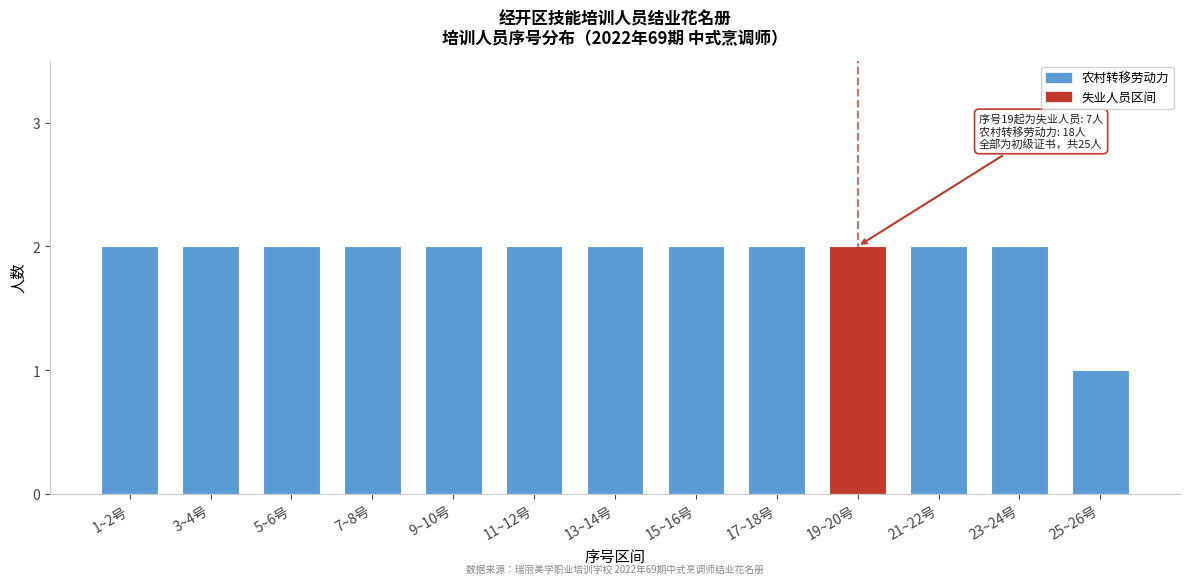

Reading left to right, transcribe all the data shown in this chart.

1~2号=2	3~4号=2	5~6号=2	7~8号=2	9~10号=2	11~12号=2	13~14号=2	15~16号=2	17~18号=2	19~20号=2	21~22号=2	23~24号=2	25~26号=1